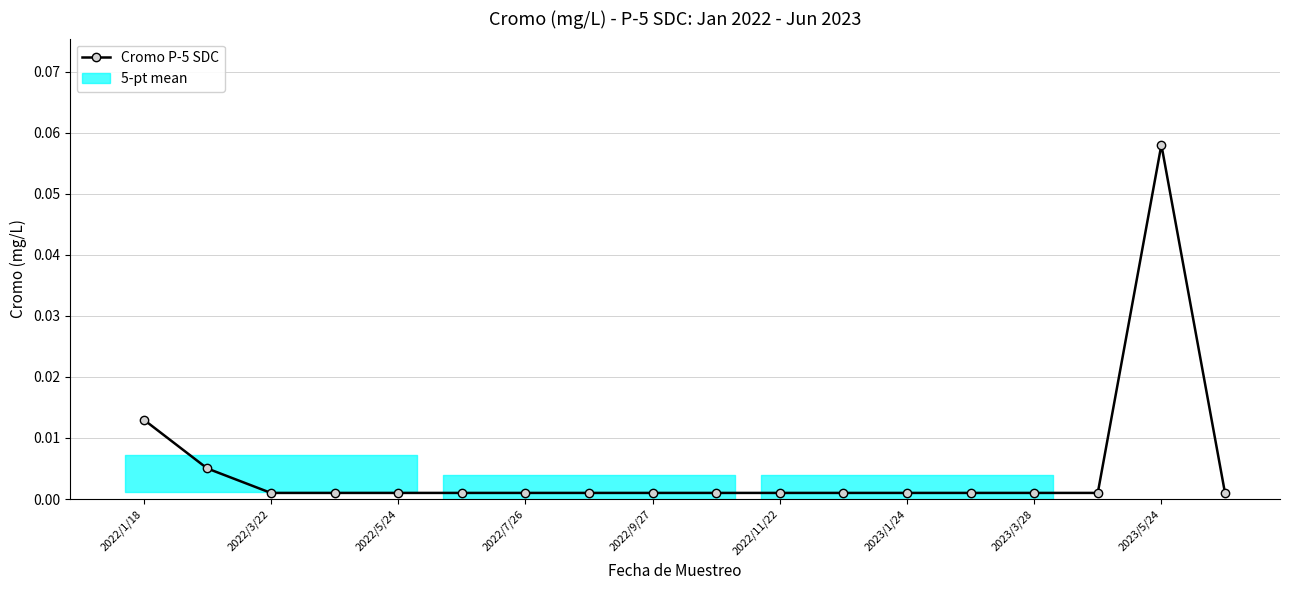

What is the difference between the maximum and minimum values?

0.1